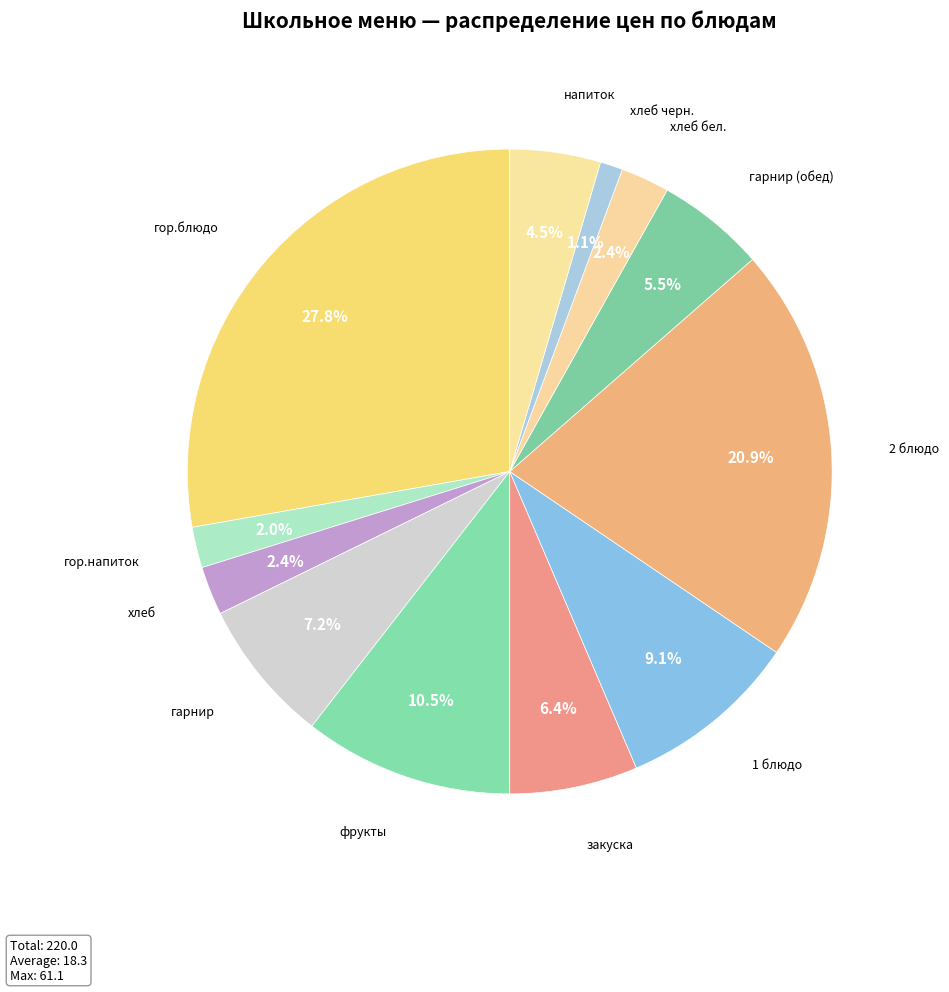

How many slices are in this pie chart?

12